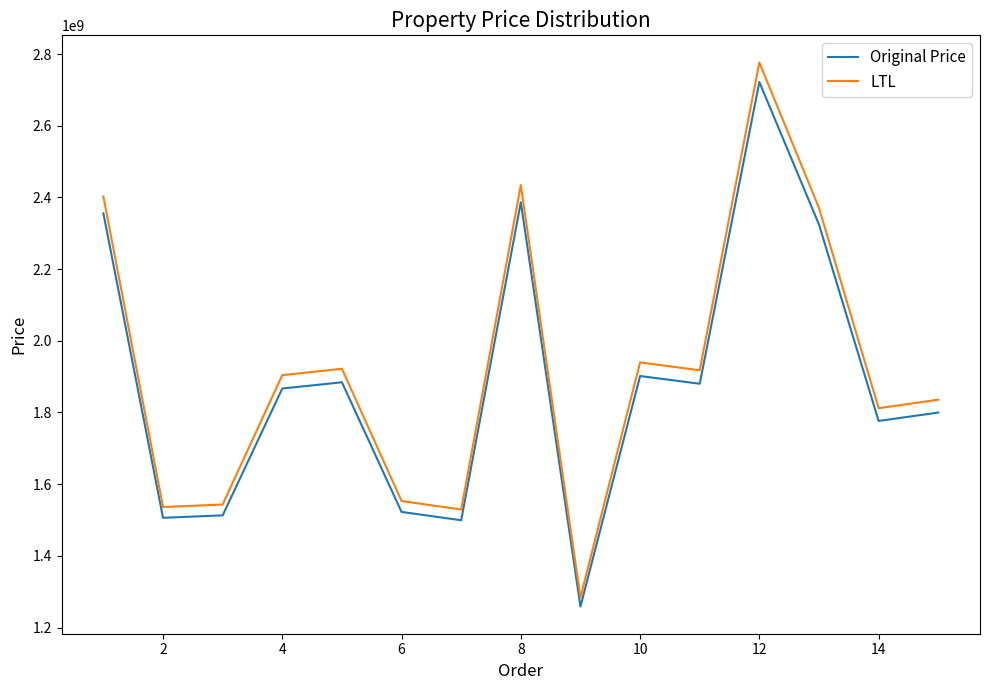

Which series has the largest range (max minus min)?

LTL